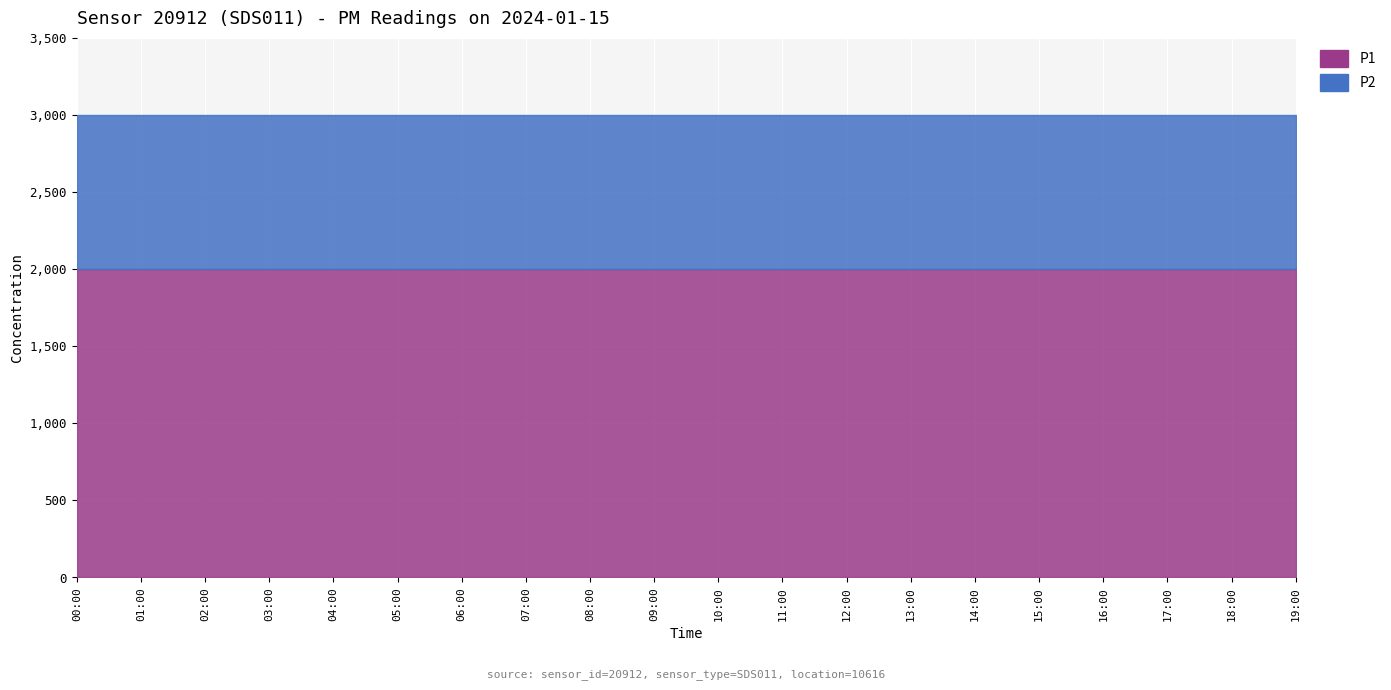

True or false: P2 and P1 cross at least once.

False